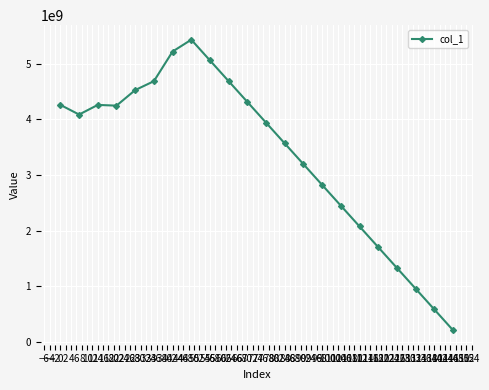

What is the average value?

3346278409